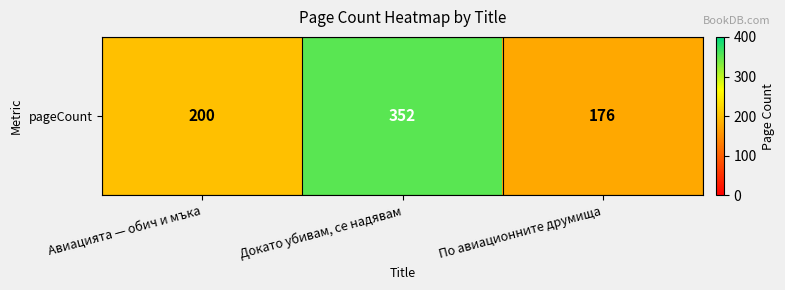

The chart shows a value of 59 at Авиацията — обич и мъка. True or false?

False